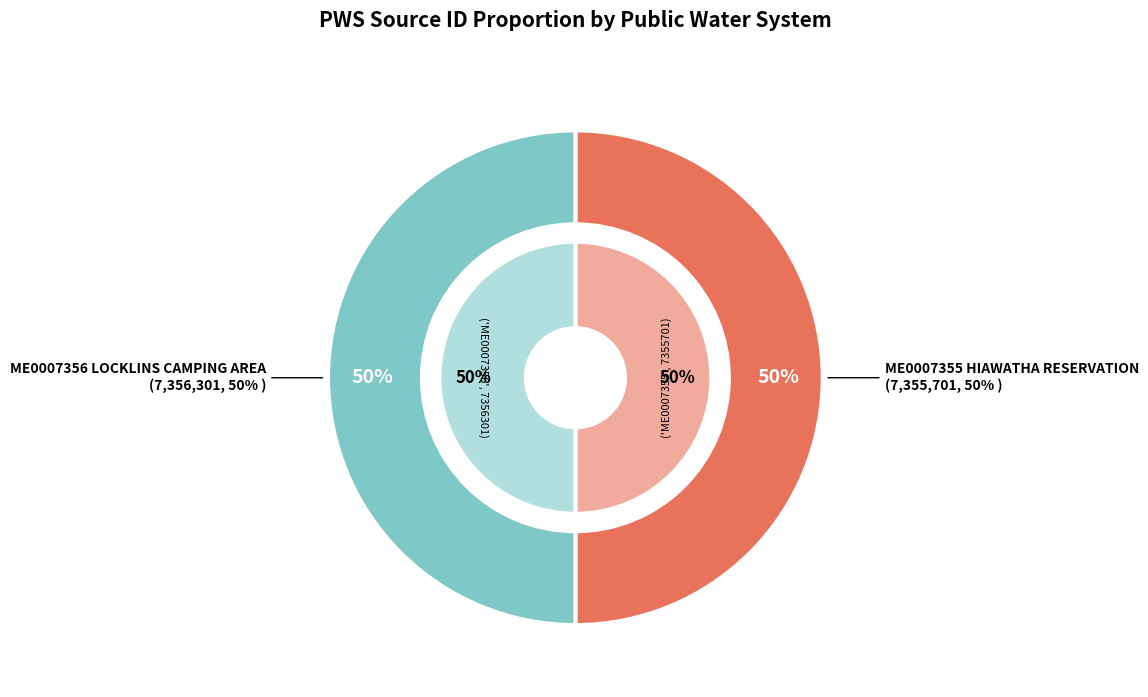

To the nearest percent, what portion does ME0007356 LOCKLINS CAMPING AREA represent?

50%